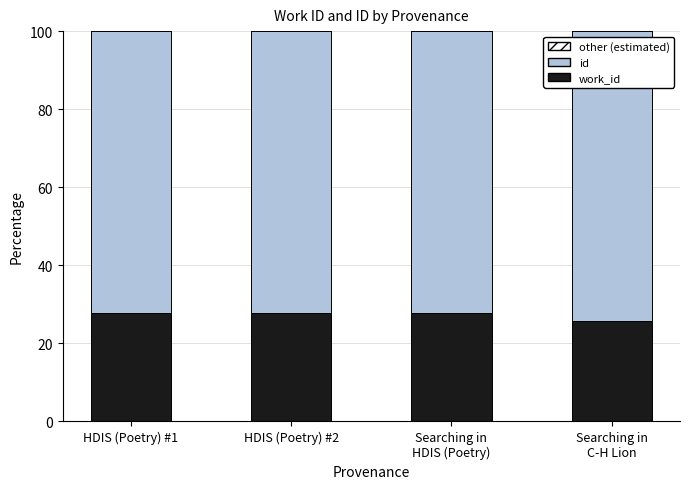

True or false: other (estimated) has a value of 5.0 at HDIS (Poetry) #2.

True